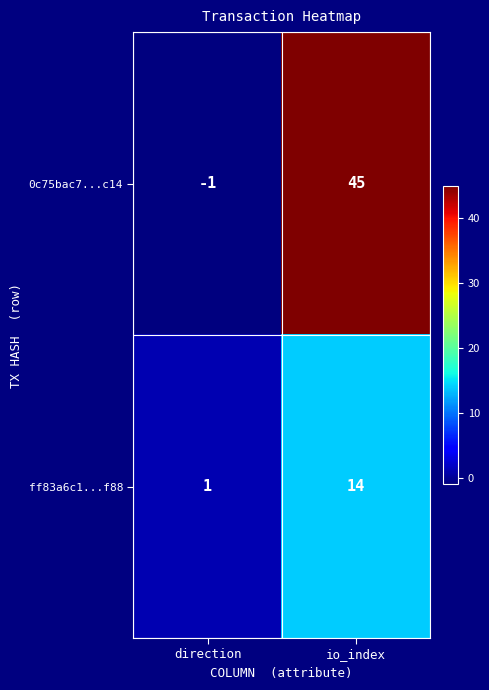

Reading left to right, extract all data points from this chart.

0c75bac7...c14: direction=-1	io_index=45
ff83a6c1...f88: direction=1	io_index=14